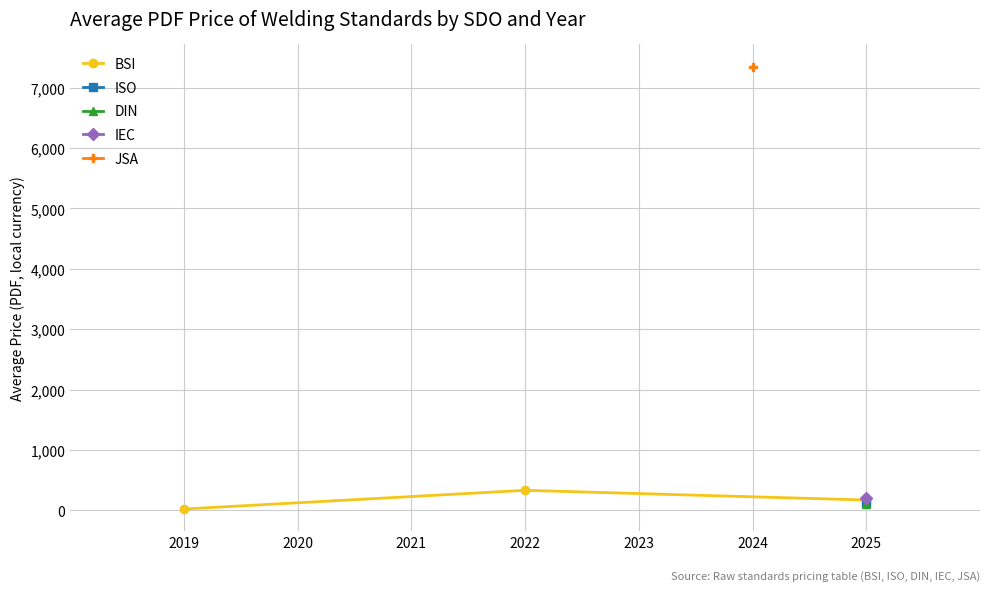

True or false: BSI has a value of 20.0 at 2019.

True